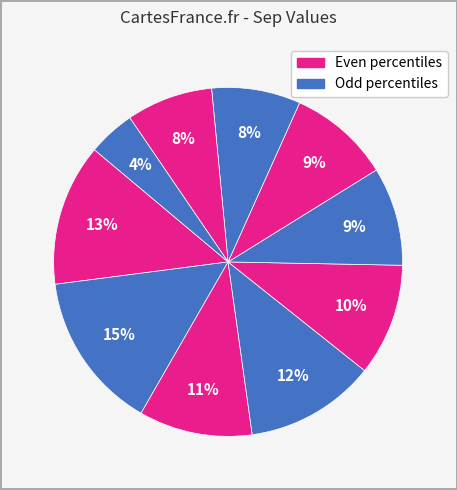

Rank the categories by value from highest to lowest.

pct15, pct05, pct35, pct25, pct45, pct65, pct55, pct75, pct85, pct95